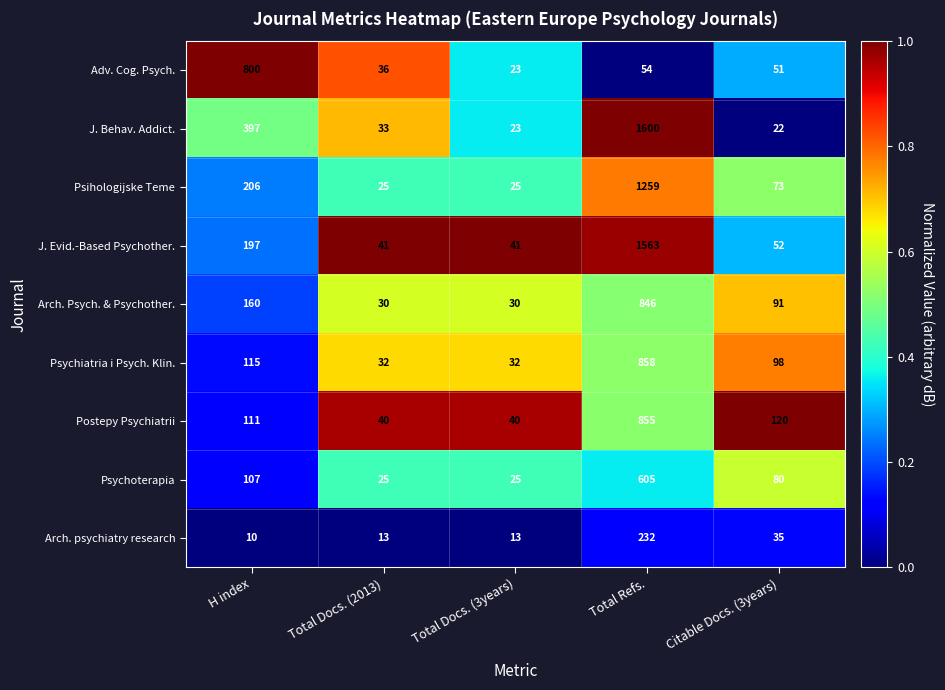

Rank the series by their maximum value, from highest to lowest.

J. Behav. Addict., J. Evid.-Based Psychother., Psihologijske Teme, Psychiatria i Psych. Klin., Postepy Psychiatrii, Arch. Psych. & Psychother., Adv. Cog. Psych., Psychoterapia, Arch. psychiatry research